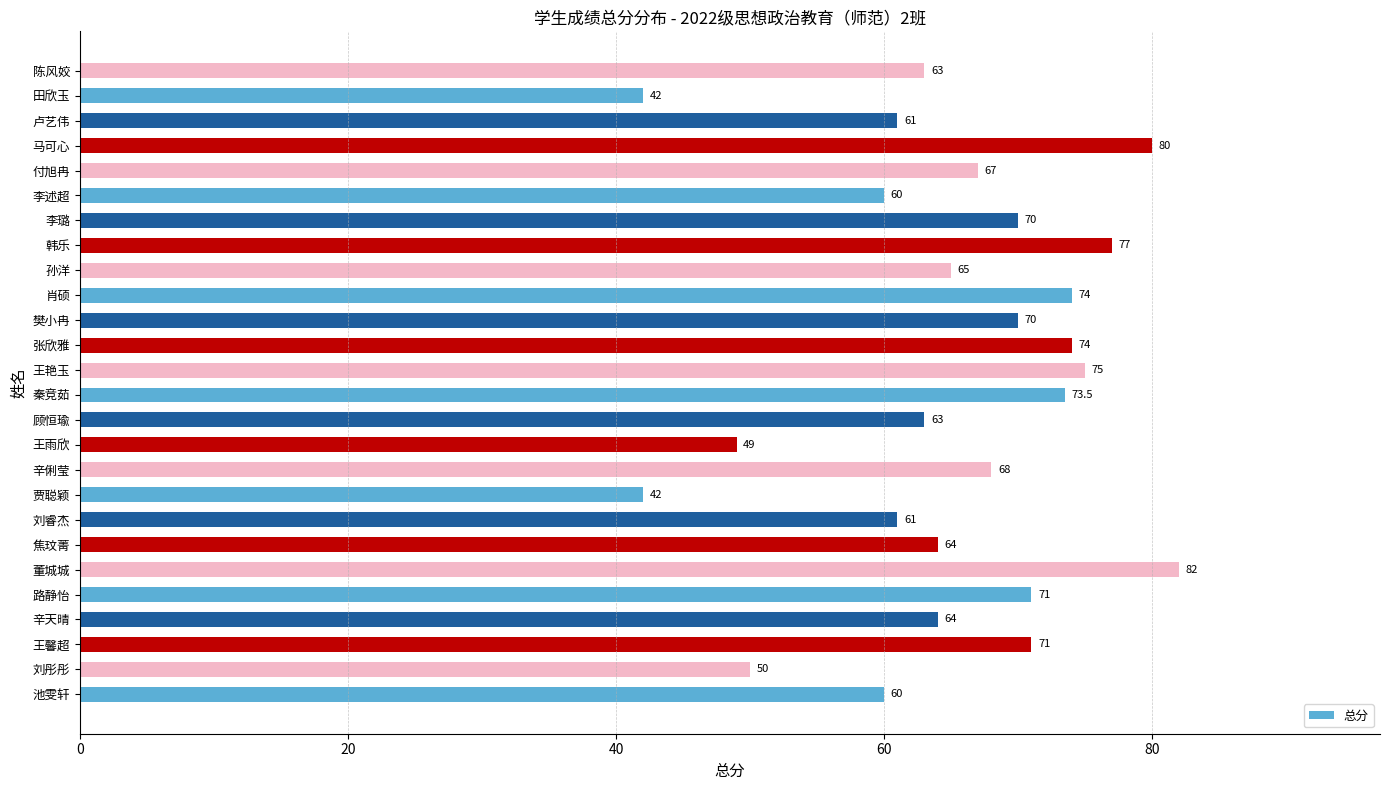

The chart shows a value of 41.1 at 刘睿杰. True or false?

False